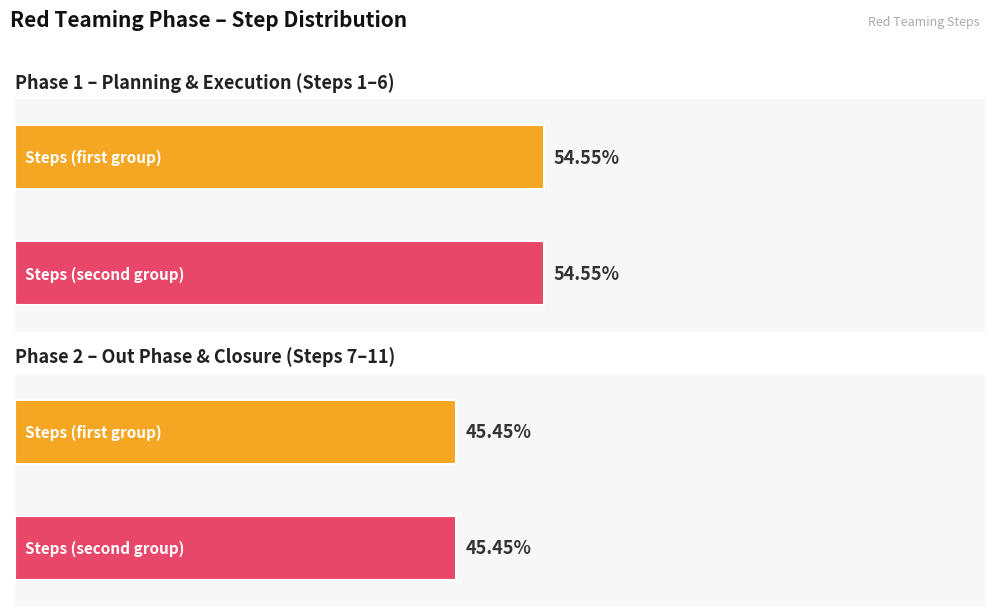

What is the difference between the second highest and minimum values?

9